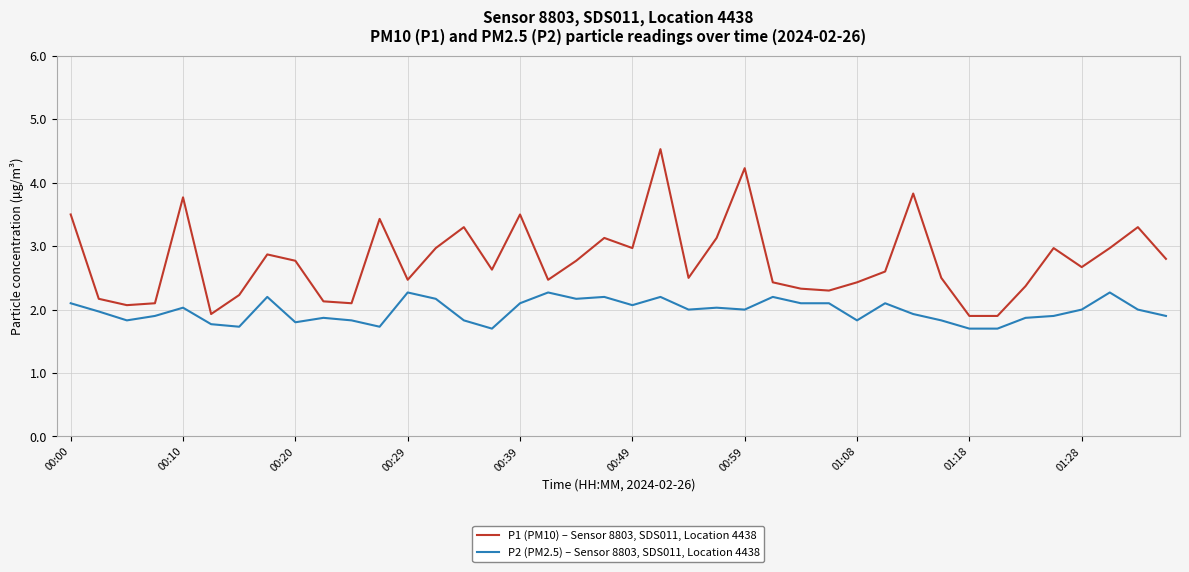

What is the sum of all P1 (PM10) – Sensor 8803, SDS011, Location 4438 values?

111.0